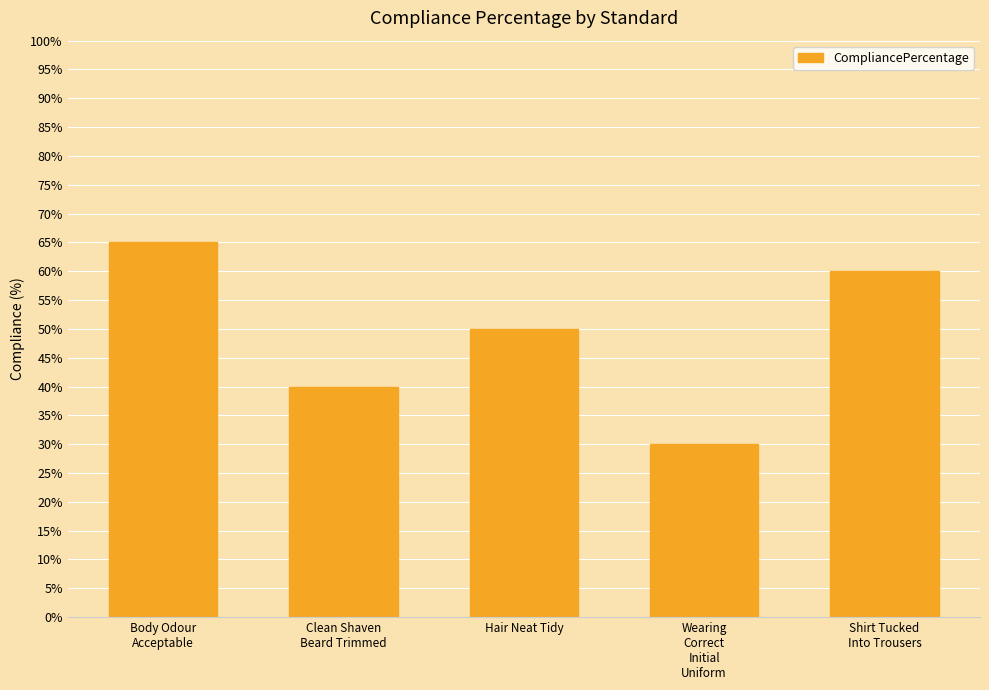

What is the minimum value shown in the chart?

30